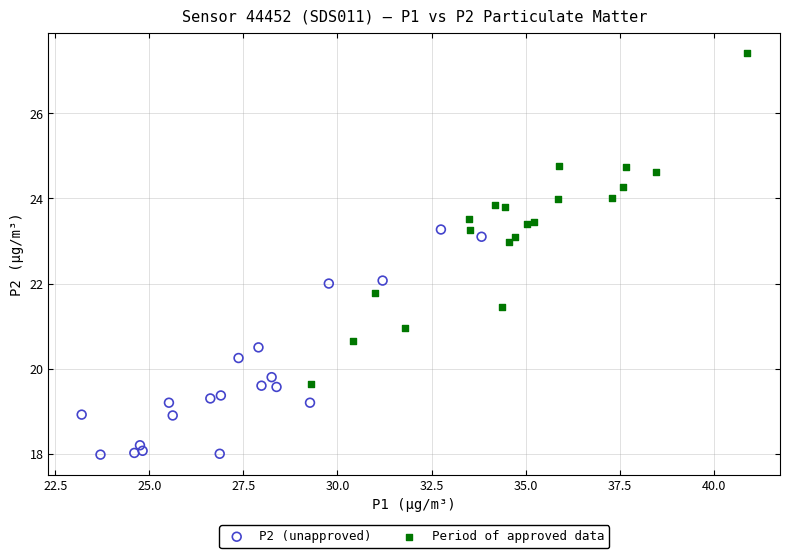

Which series has the widest spread of Y values?

Period of approved data